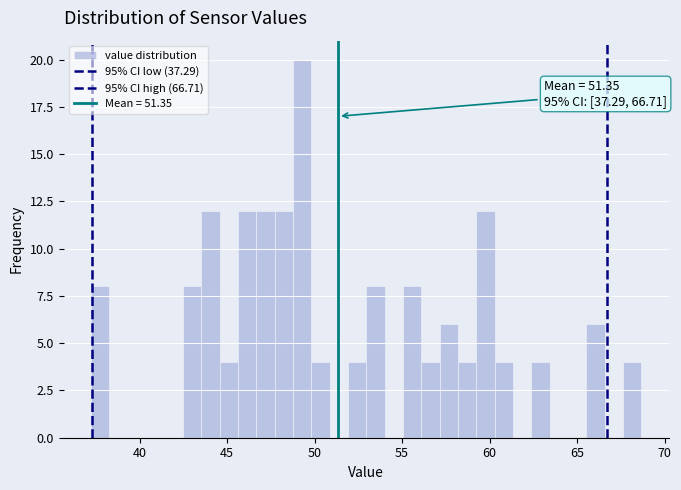

Read against the x-axis, roughly where is the centre of the tallest bar?

49.5